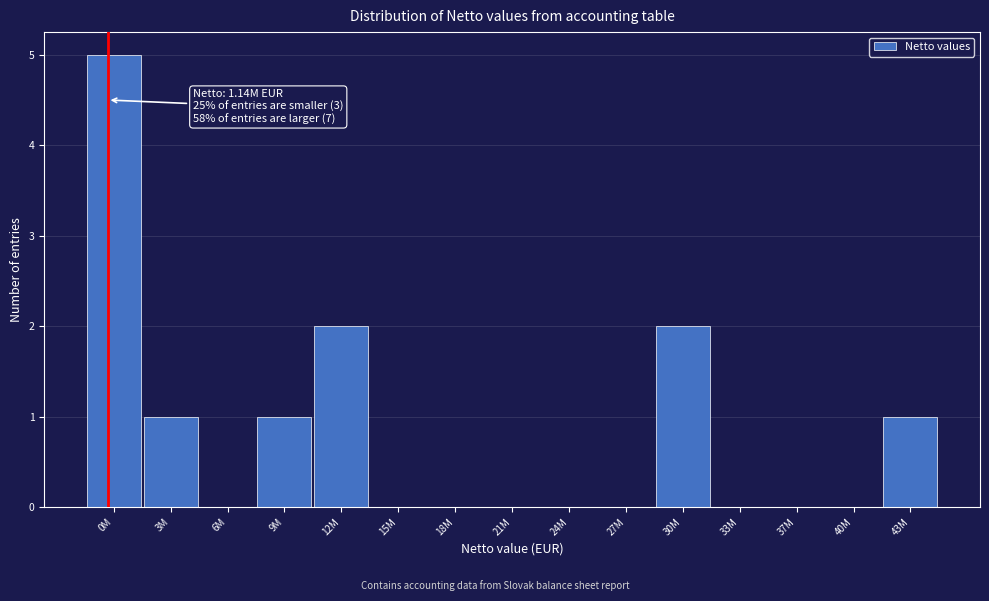

Reading left to right, transcribe all the data shown in this chart.

0M=5	3M=1	6M=0	9M=1	12M=2	15M=0	18M=0	21M=0	24M=0	27M=0	30M=2	33M=0	37M=0	40M=0	43M=1